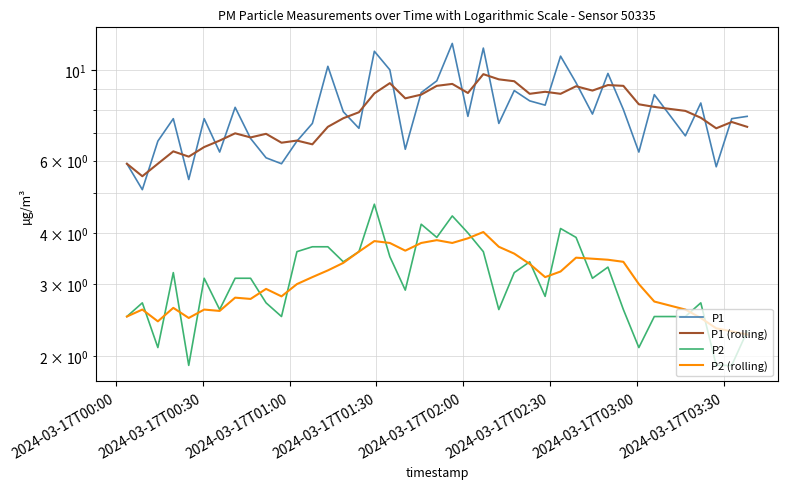

After their last crossing, which series has the higher values: P1 (rolling) or P1?

P1